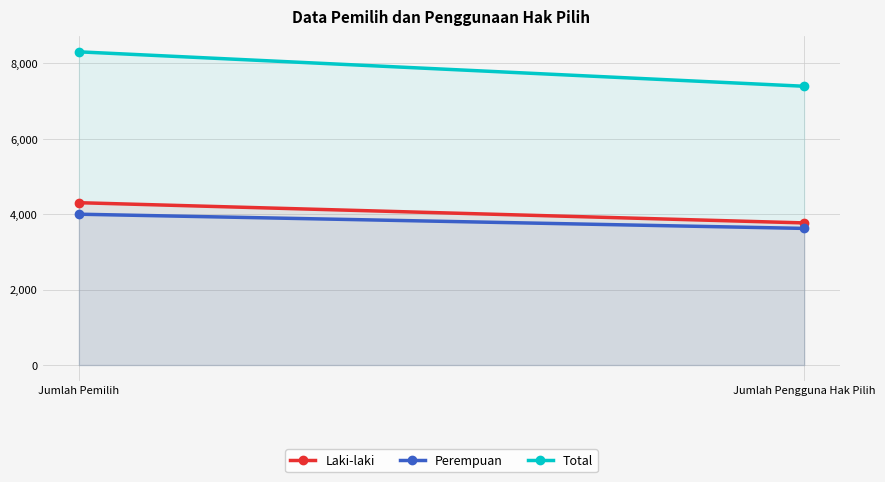

What is the difference between the highest and lowest values at Jumlah Pemilih?

4306